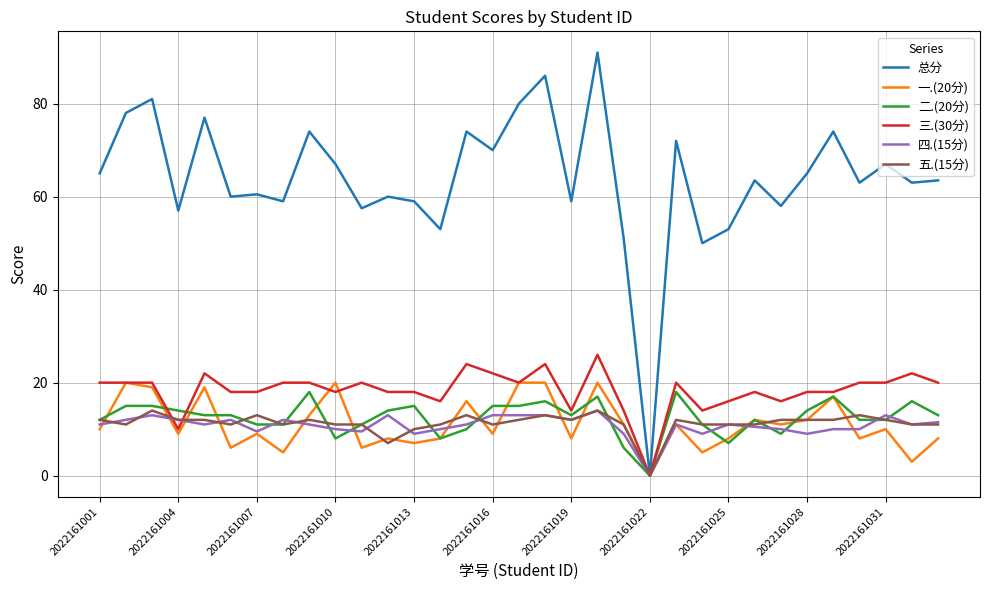

What is the highest value of the 四.(15分) series?

14.0